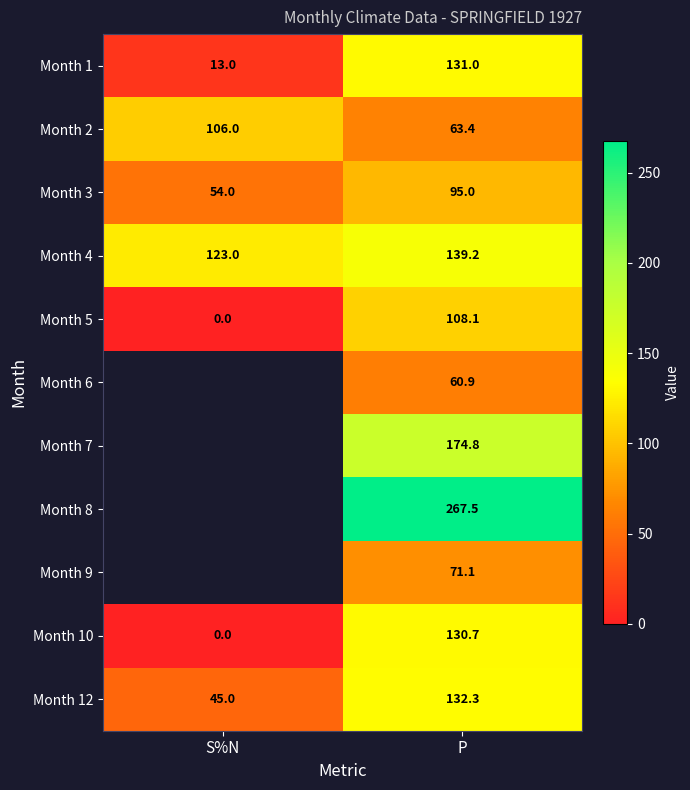

What is the difference between the maximum and minimum values in the Month 5 series?

108.1